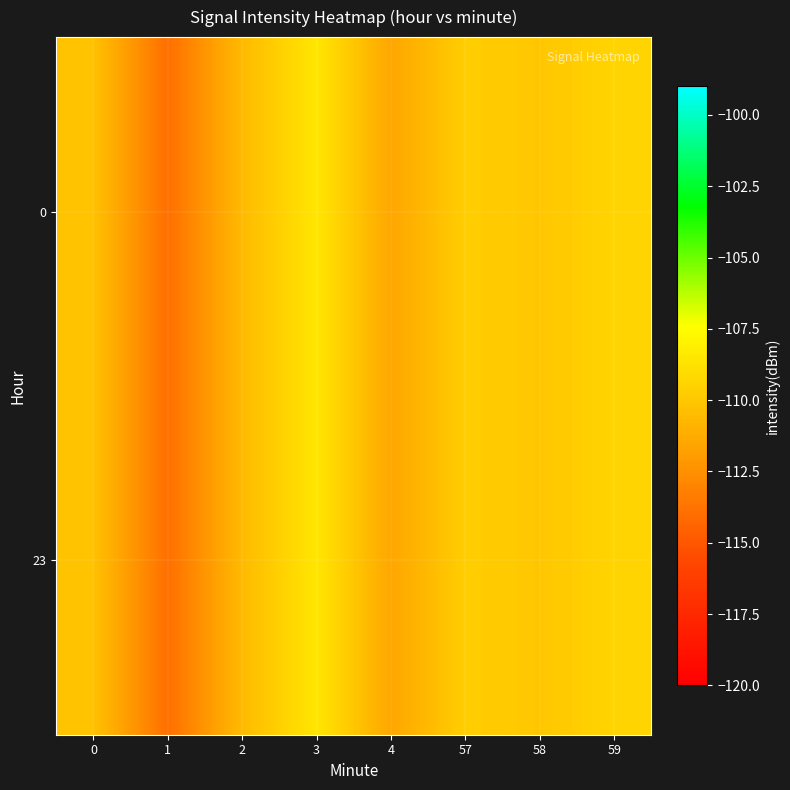

At how many categories does at least one series exceed -110?

3